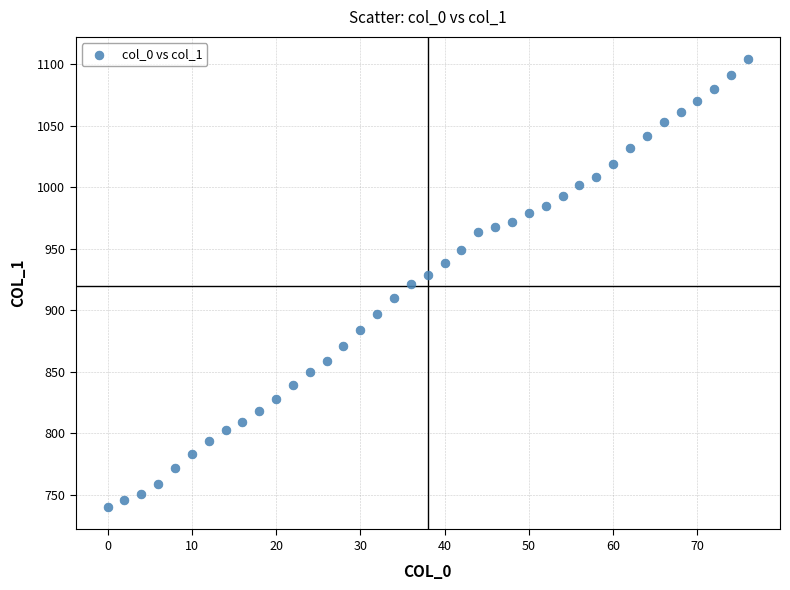

What is the range of X values (max minus min)?

76